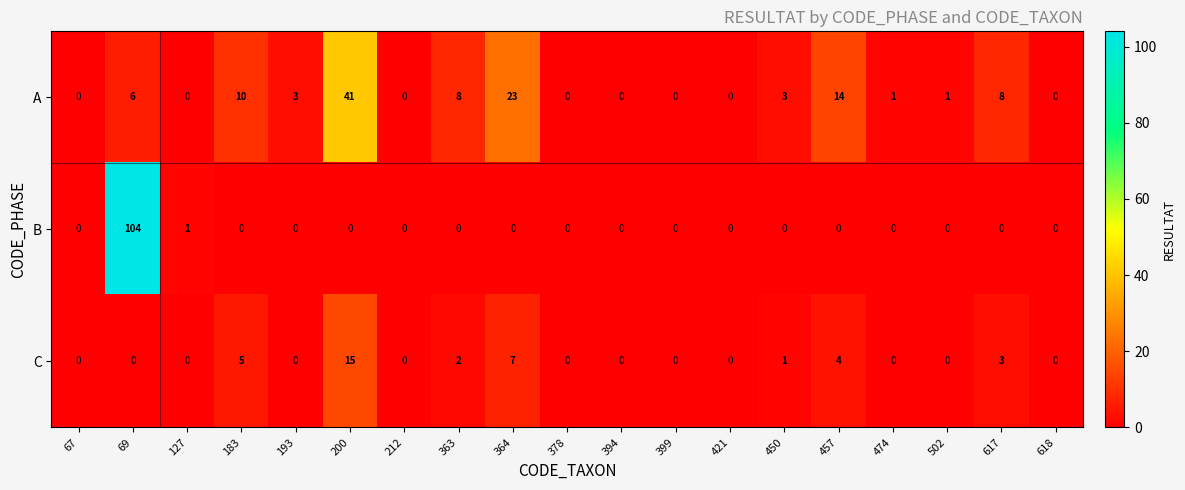

Which series has the largest range (max minus min)?

B